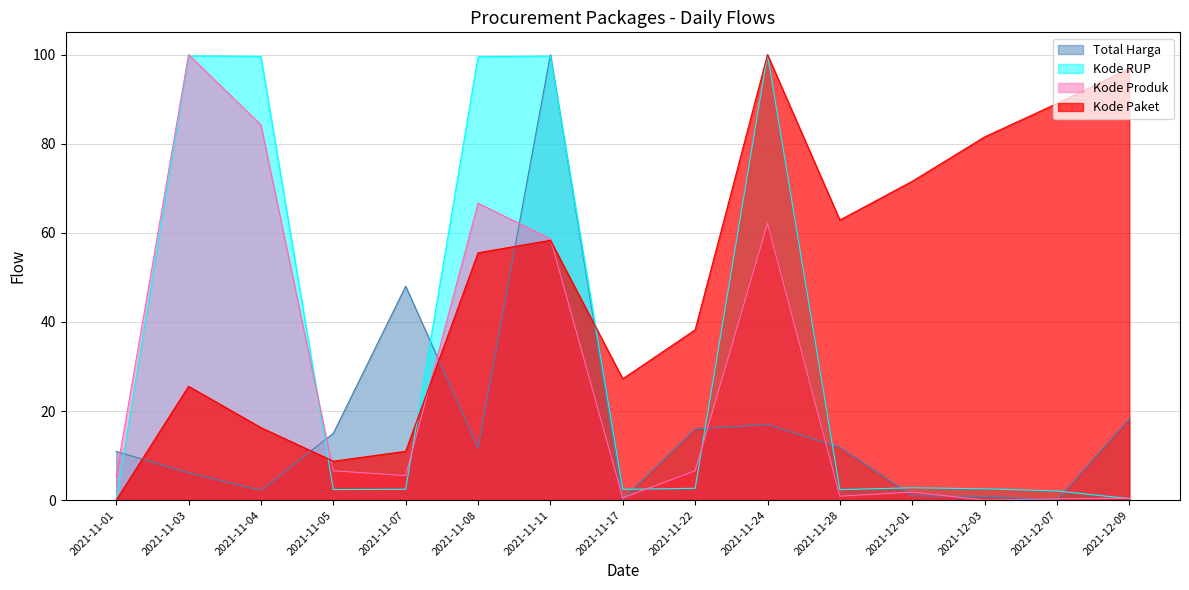

What position from the right is 2021-11-05?

12